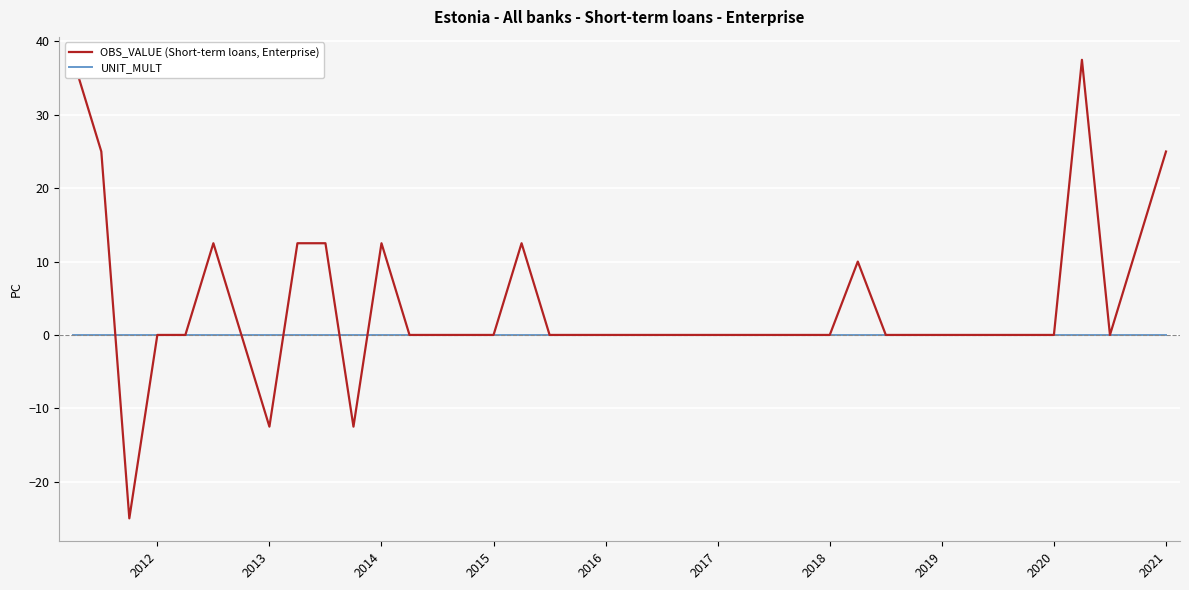

True or false: UNIT_MULT has more than 0 interior local peaks.

False